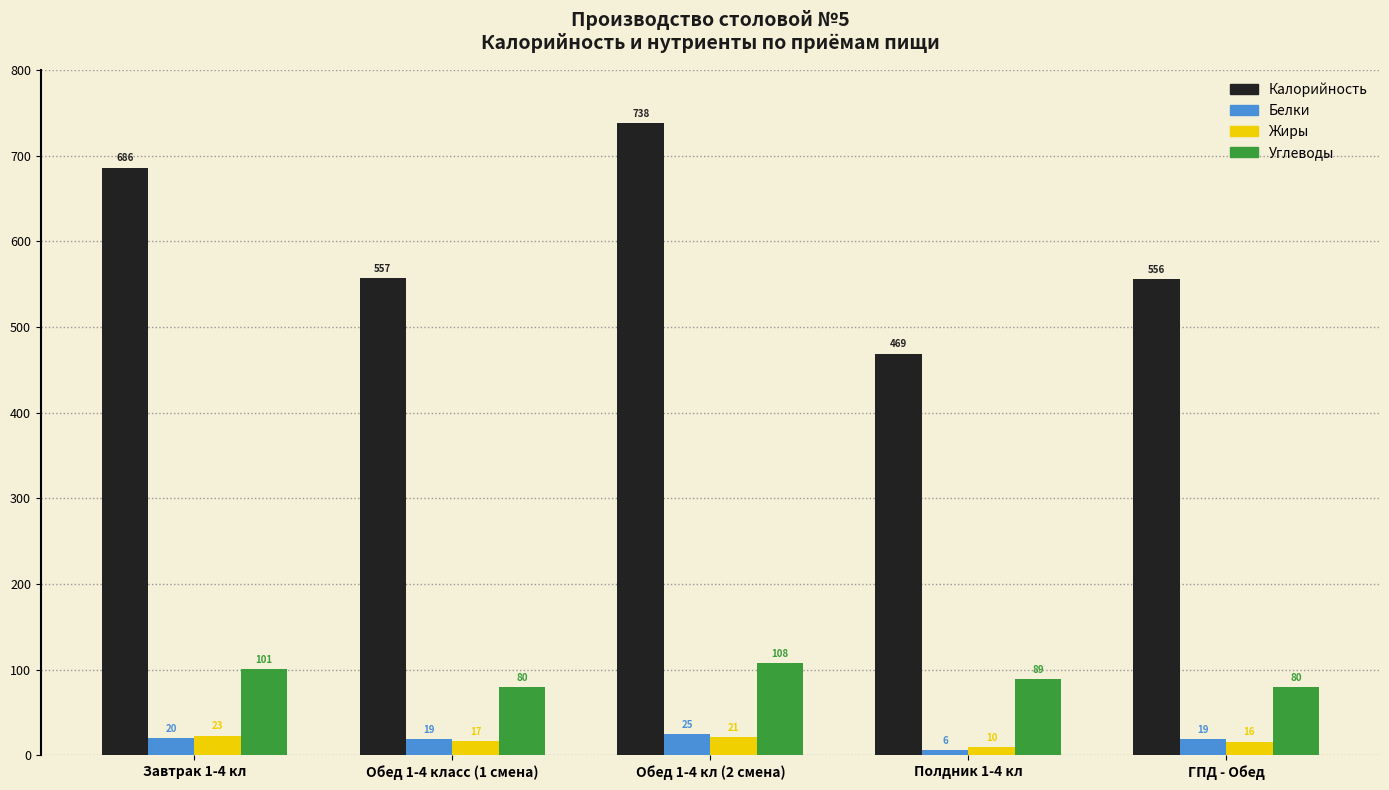

What is the sum of the Калорийность values at Обед 1-4 класс (1 смена) and Обед 1-4 кл (2 смена)?

1295